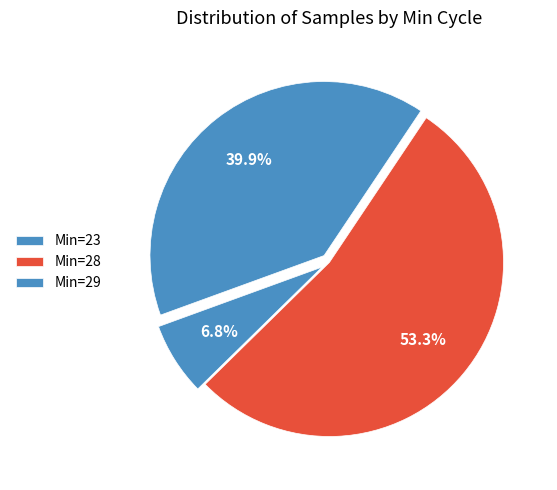

How many slices are in this pie chart?

3